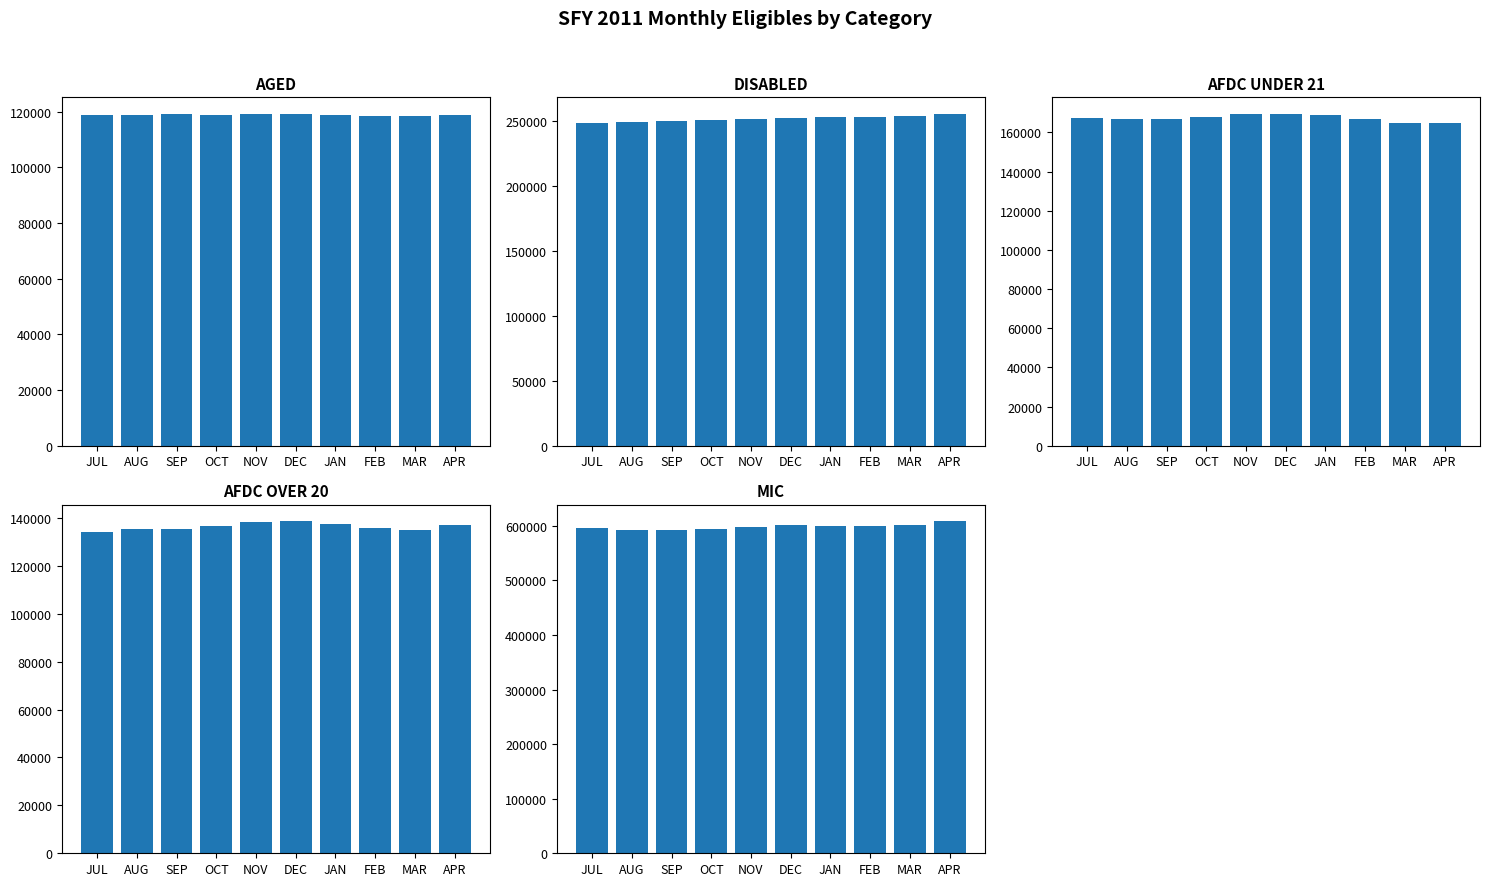

What is the sum of all MIC values?

5985669